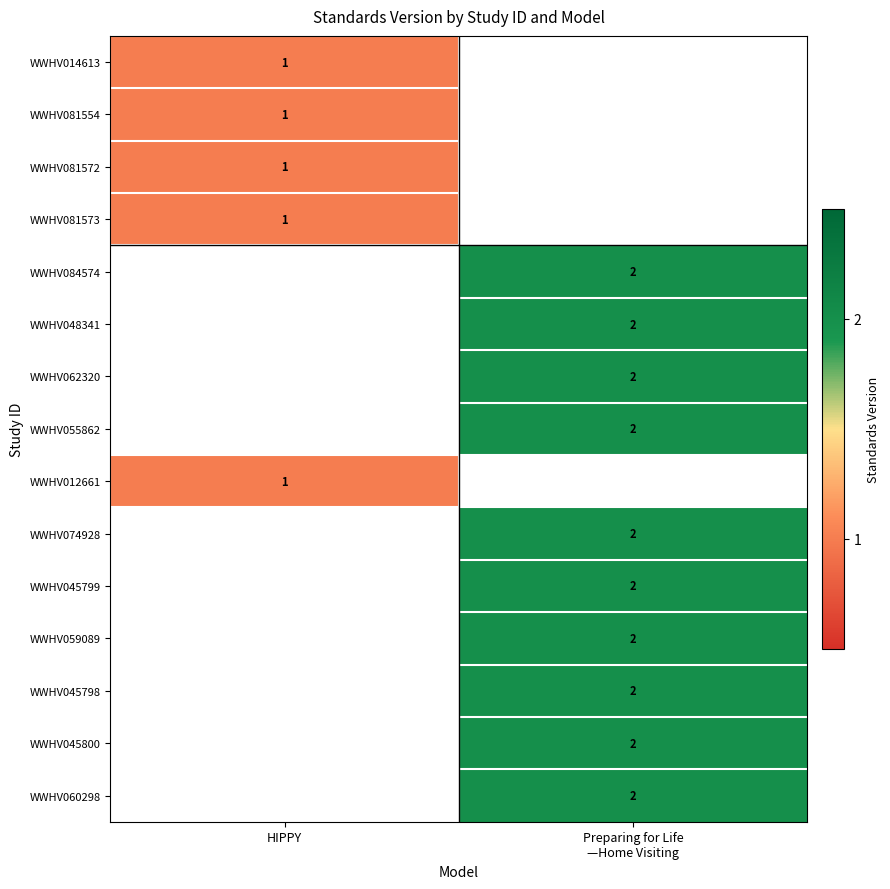

How many distinct data groups are displayed?

15